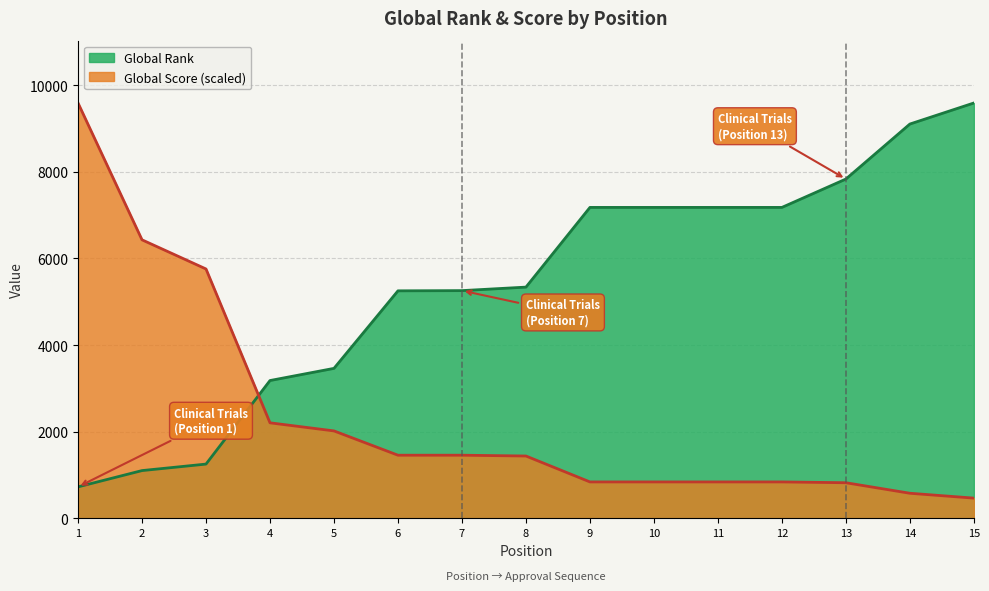

Where do Global Score and Global Rank first cross each other?

3 and 4